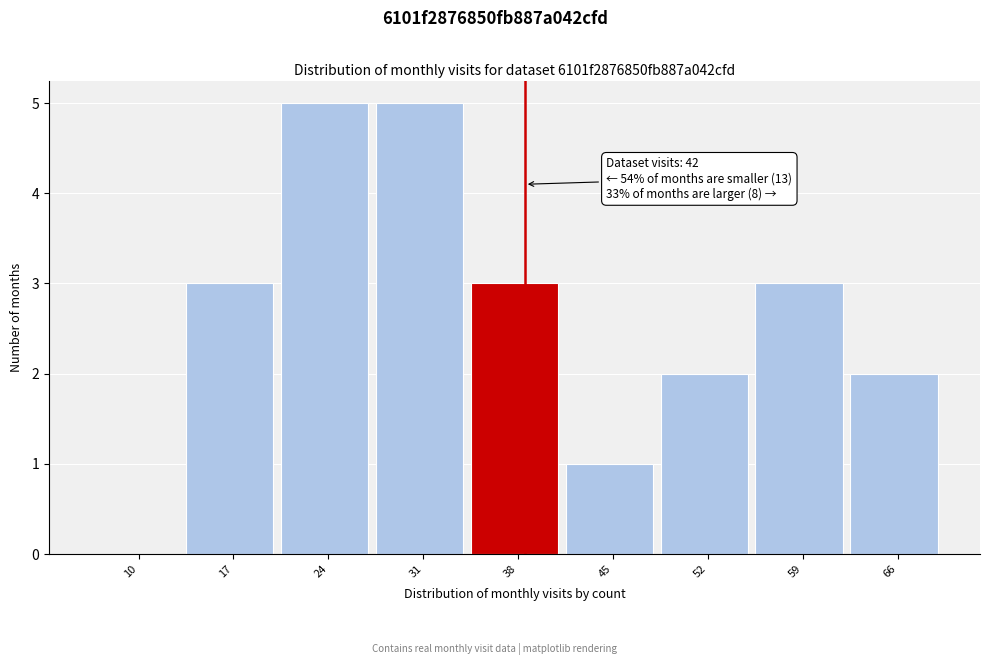

Reading left to right, extract all data points from this chart.

10=0	17=3	24=5	31=5	38=3	45=1	52=2	59=3	66=2